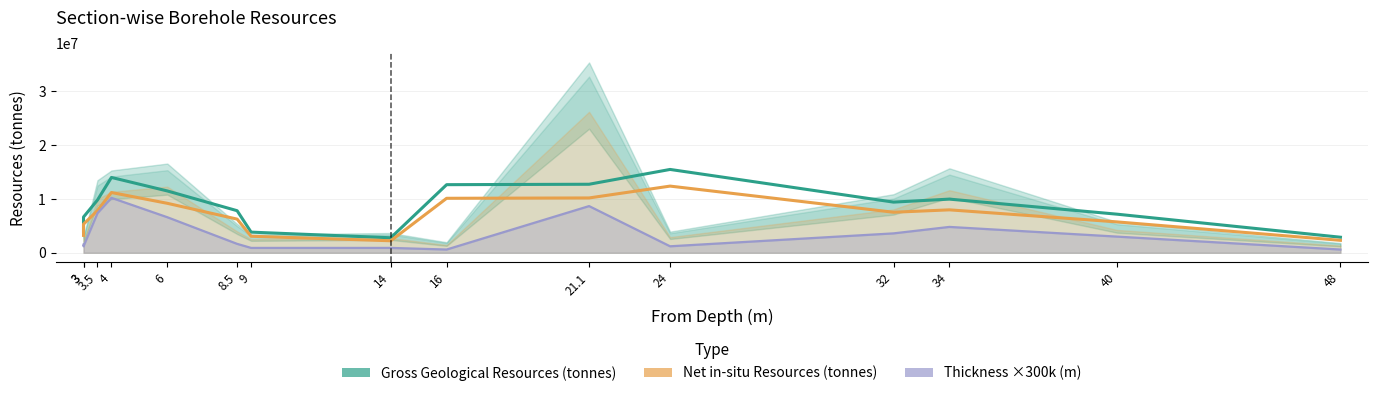

How many series are shown in this chart?

3